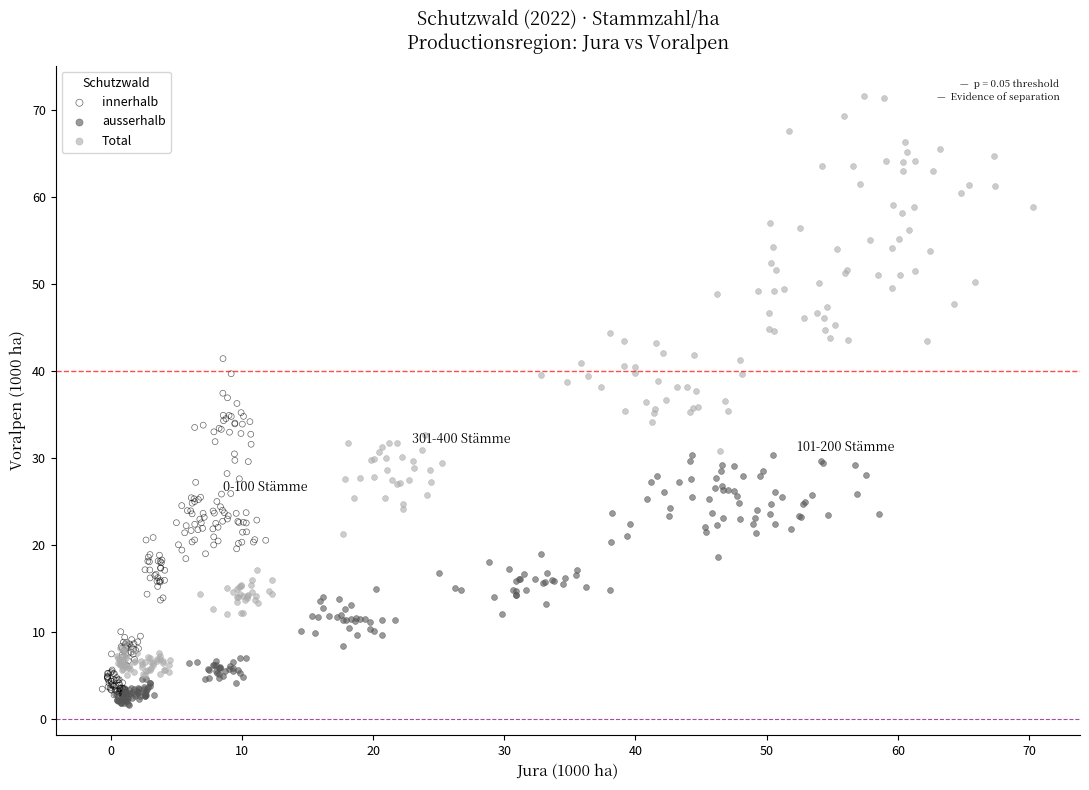

What are all the series names shown in the legend?

innerhalb, ausserhalb, Total